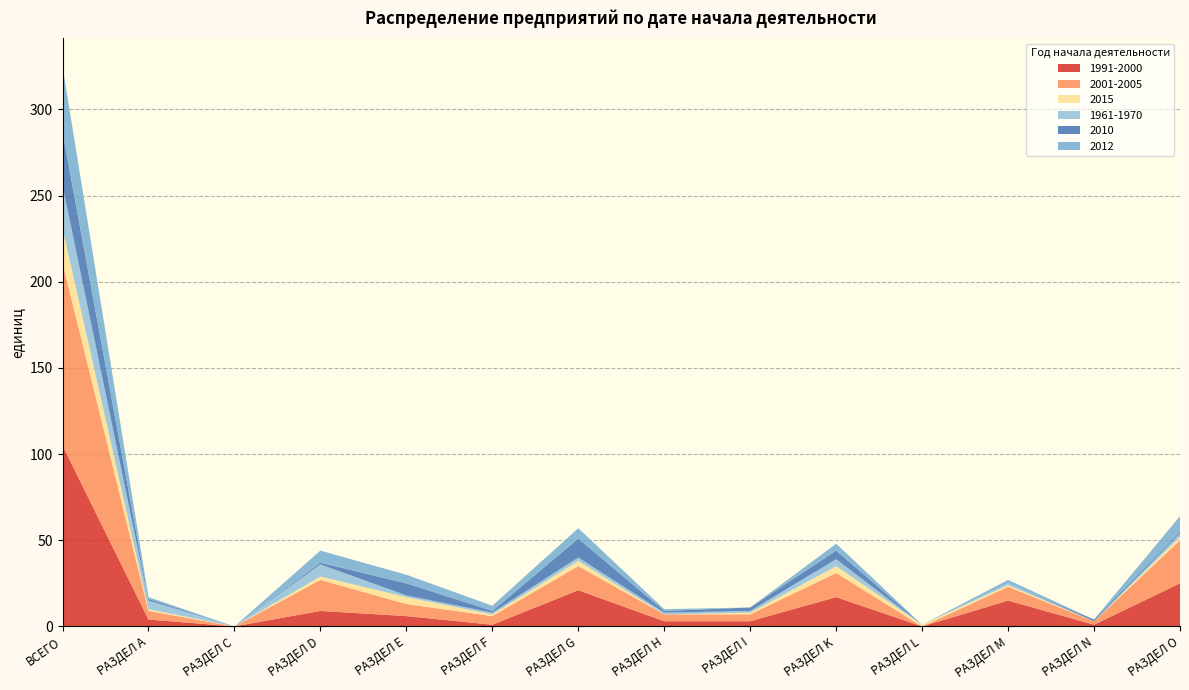

Reading left to right, extract all data points from this chart.

1991-2000: 105	4	0	9	6	1	21	3	3	17	0	15	1	25
2001-2005: 106	5	0	18	7	5	14	4	4	14	0	8	2	25
2015: 20	1	0	2	4	1	3	0	1	4	1	1	0	2
1961-1970: 25	5	0	7	1	1	2	1	1	4	0	1	0	2
2010: 31	1	0	1	7	1	11	1	2	5	0	0	1	1
2012: 38	1	0	7	5	3	6	1	0	4	0	2	0	9